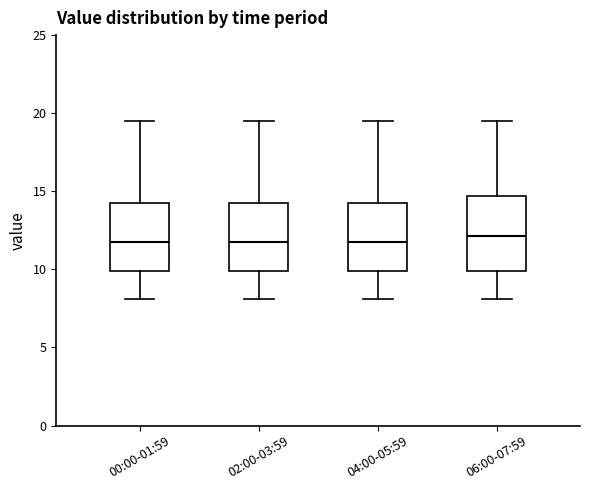

Where does the median line of the box for 06:00-07:59 sit on the y-axis? The values are not printed on the chart, so give them approximately, as read against the axis.

12.0